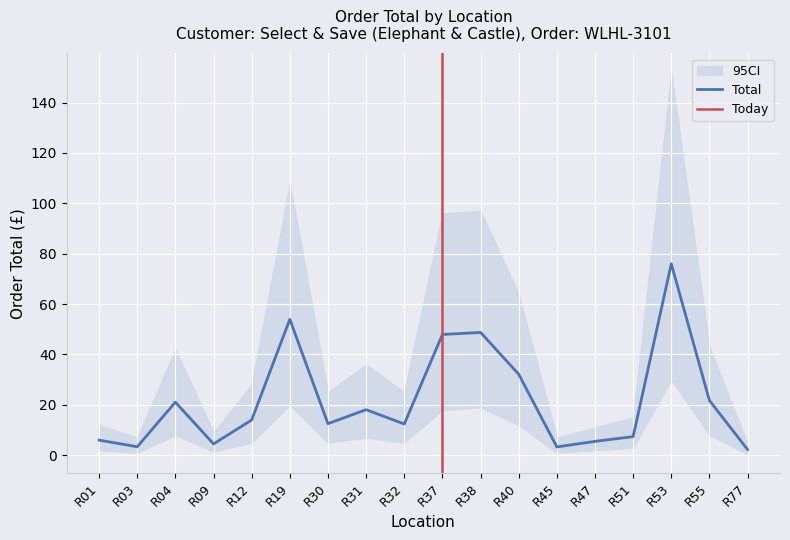

Which series has the largest total across all categories?

95CI_upper